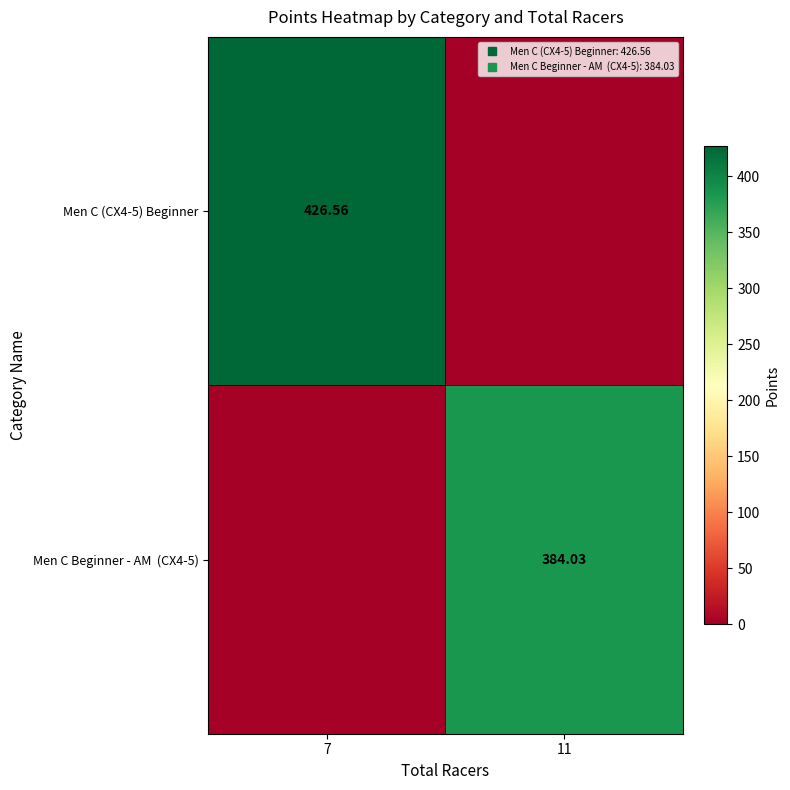

Which series has the largest range (max minus min)?

Men C (CX4-5) Beginner